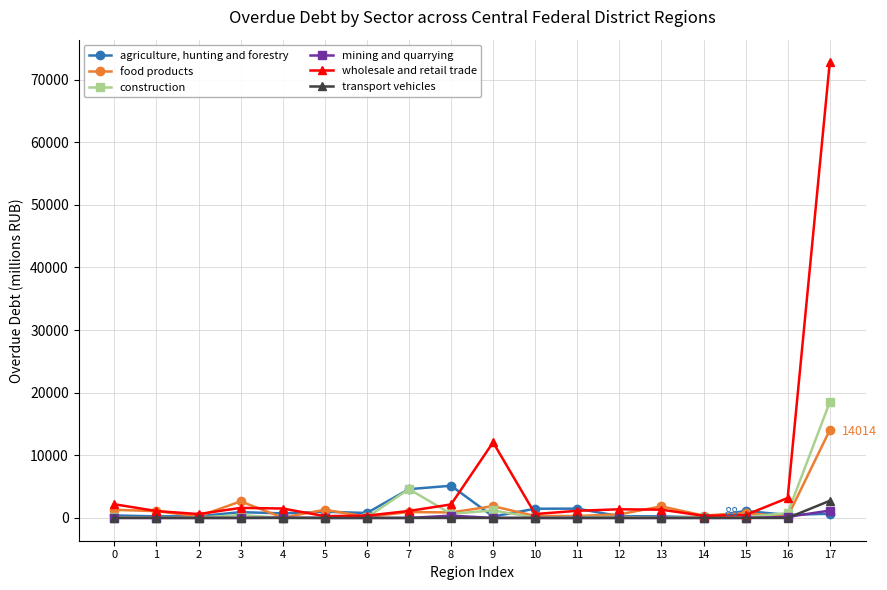

Rank the series by their maximum value, from lowest to highest.

mining and quarrying, transport vehicles, agriculture, hunting and forestry, food products, construction, wholesale and retail trade